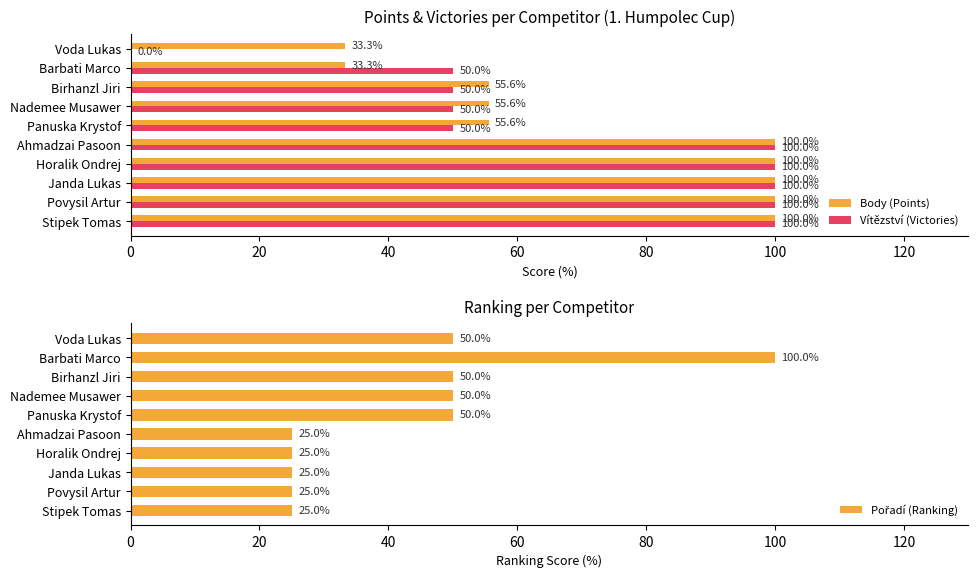

How many bars are there in total?

30